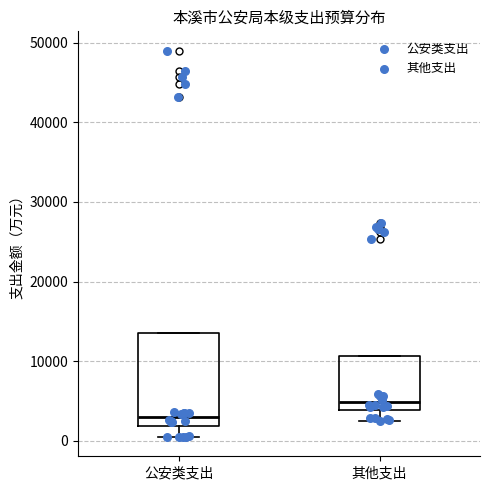

Comparing the boxes themselves (not the whiskers), which one is the tallest?

公安类支出